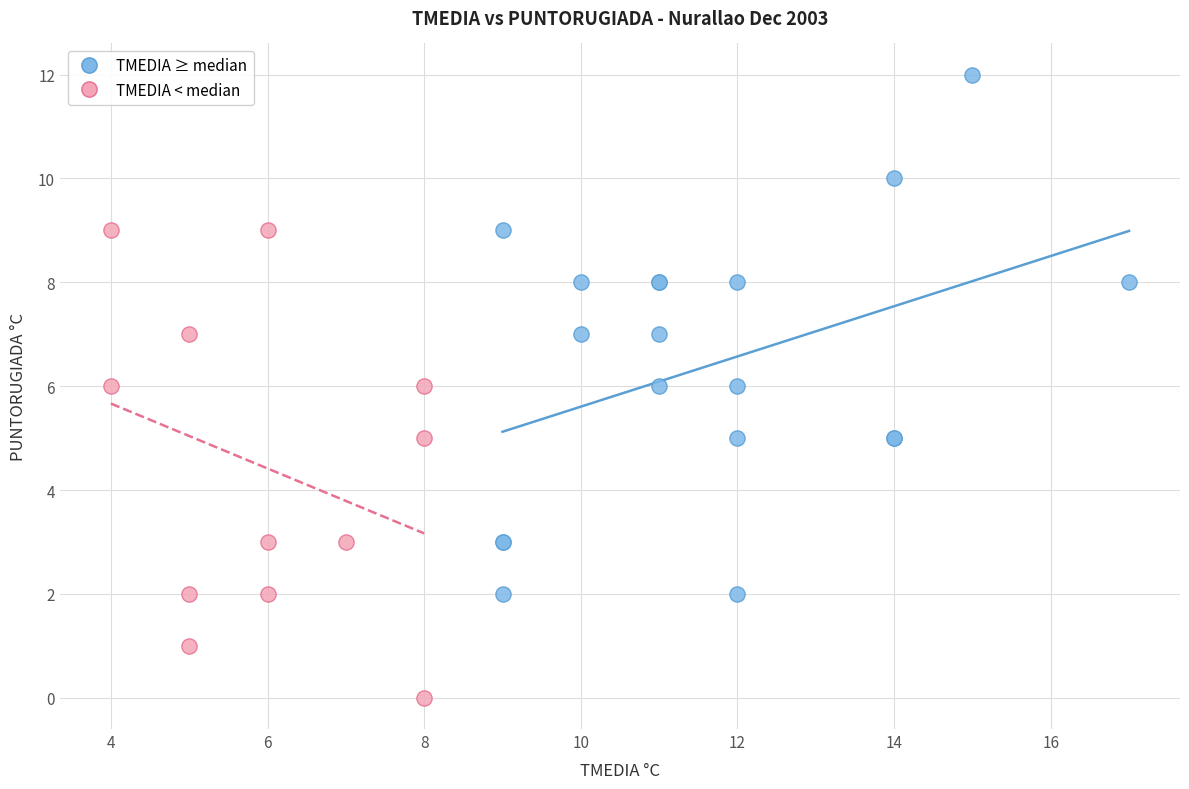

Which series contains the lowest Y value?

TMEDIA < median